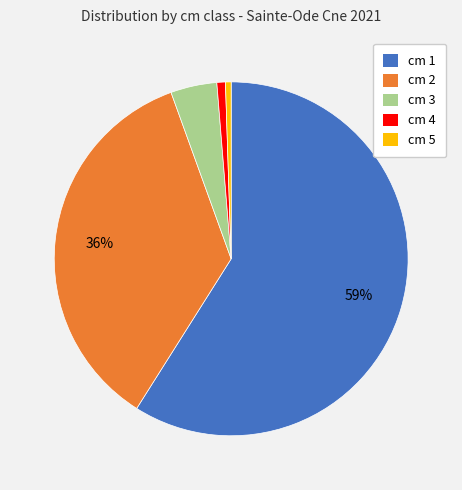

Is there any slice that represents more than half of the pie?

Yes